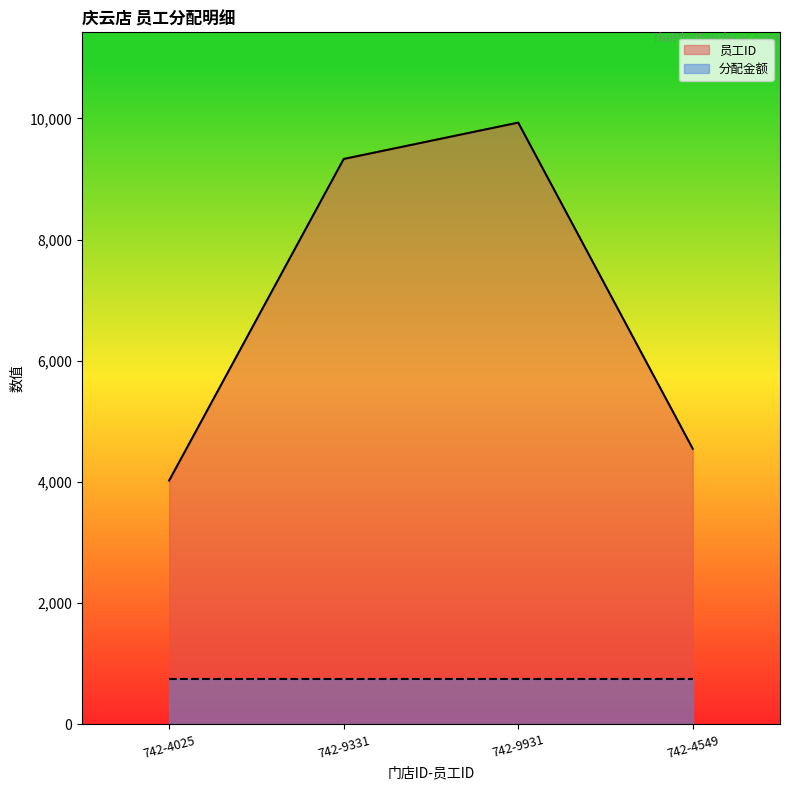

Rank the categories by value from highest to lowest.

742-9931, 742-9331, 742-4549, 742-4025